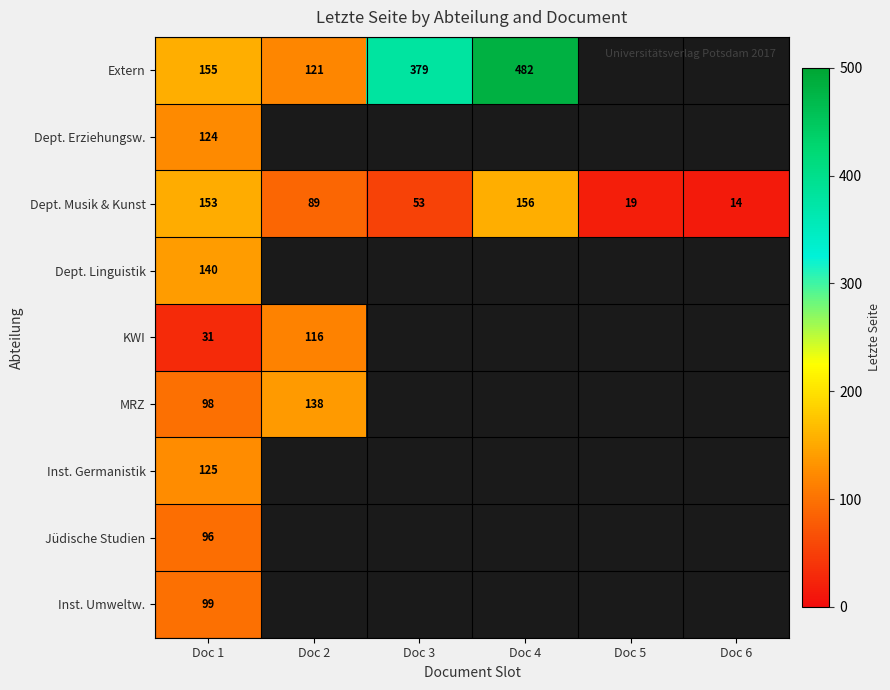

Between Doc 3 and Doc 4, which is larger?

Doc 4